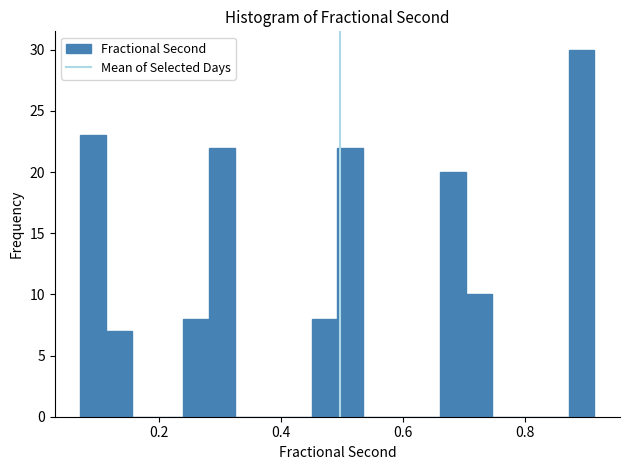

Around what value on the x-axis is the tallest bar? Give the approximate position of its centre, as read against the axis.

0.90